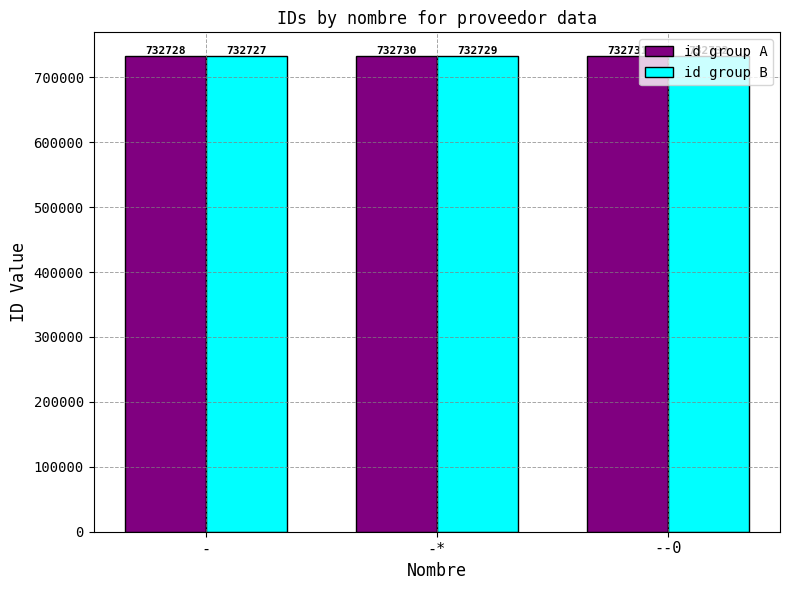

Count the number of categories in the chart.

3